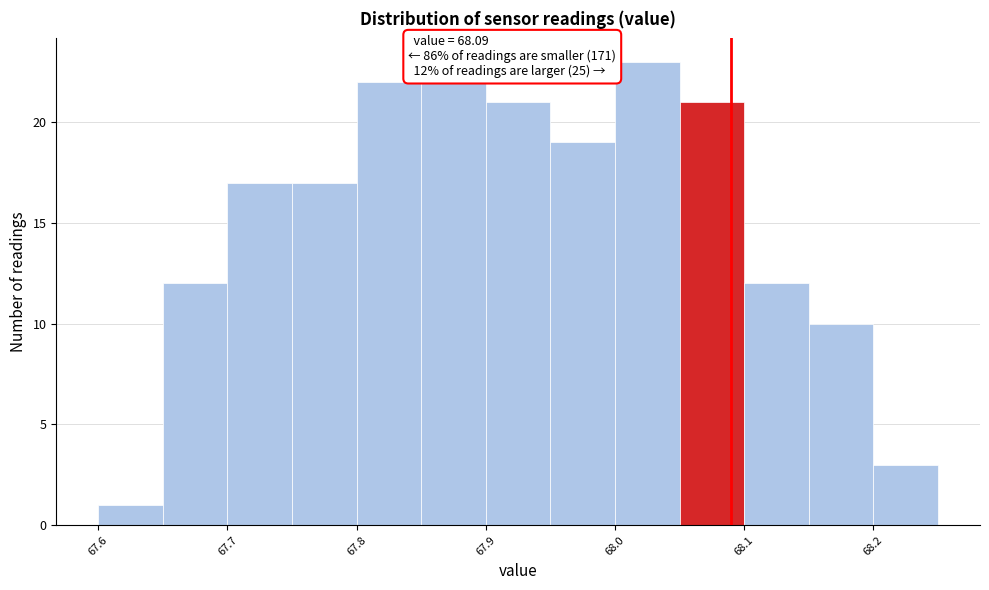

Over which range of the x-axis is the bar tallest?

68.00 to 68.05